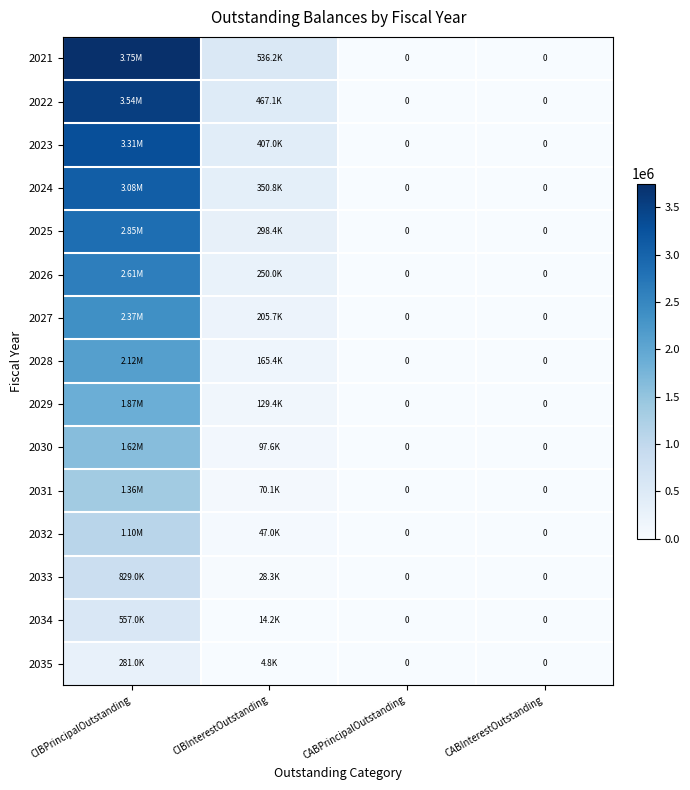

The value of 2034 at CABPrincipalOutstanding is 0.0. True or false?

True